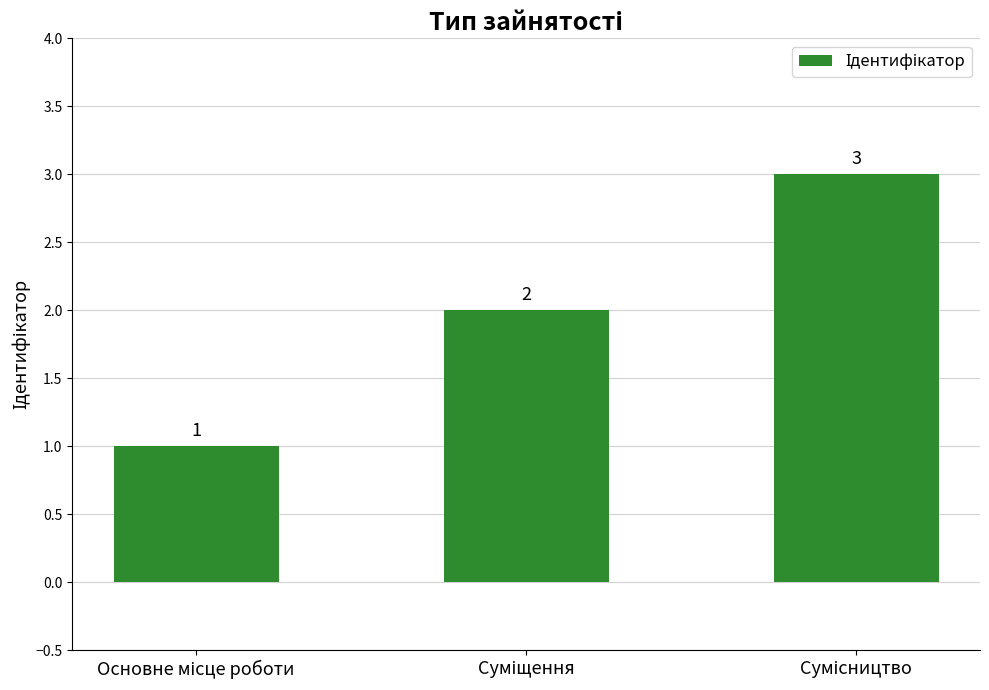

What is the greatest value displayed?

3